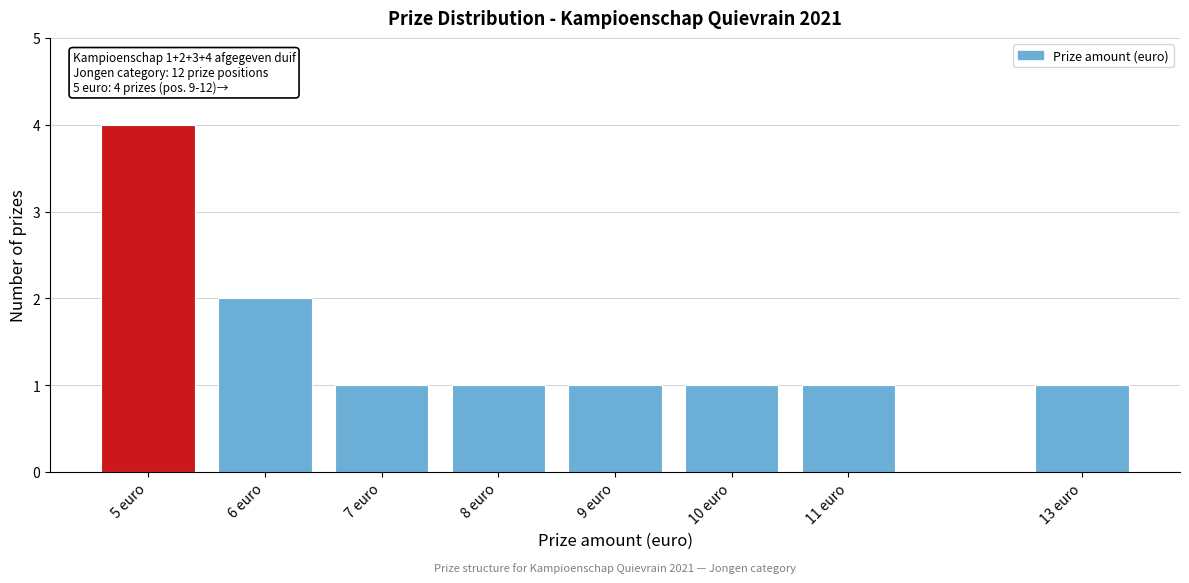

Reading left to right, transcribe all the data shown in this chart.

4	2	1	1	1	1	1	1